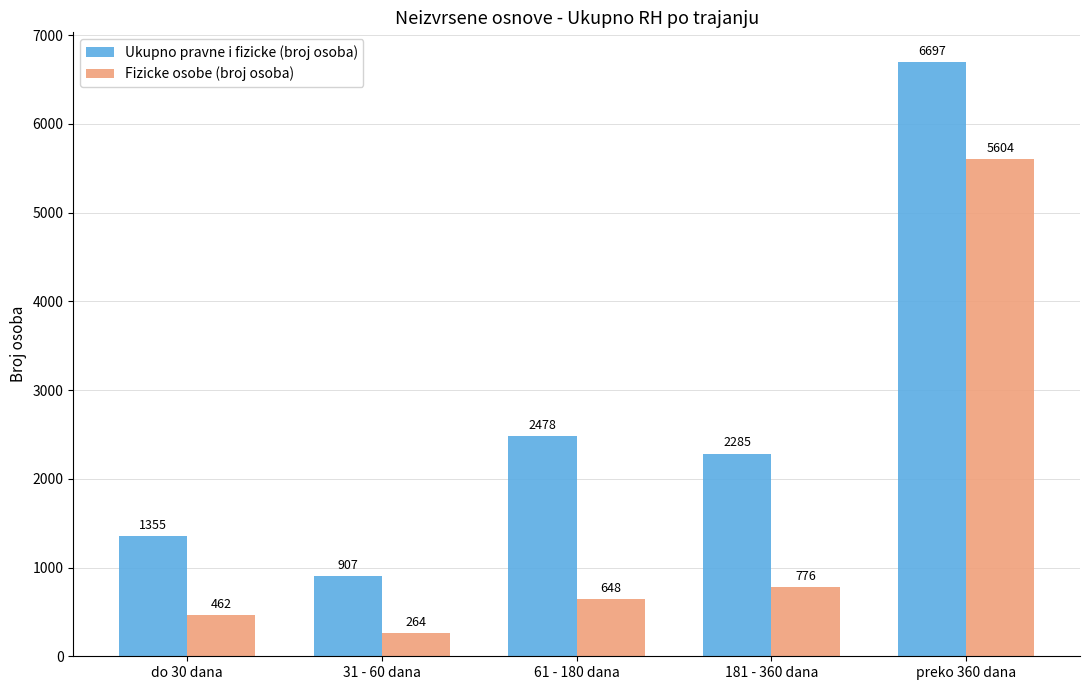

Where does the Ukupno pravne i fizicke (broj osoba) series first go above 2285?

61 - 180 dana